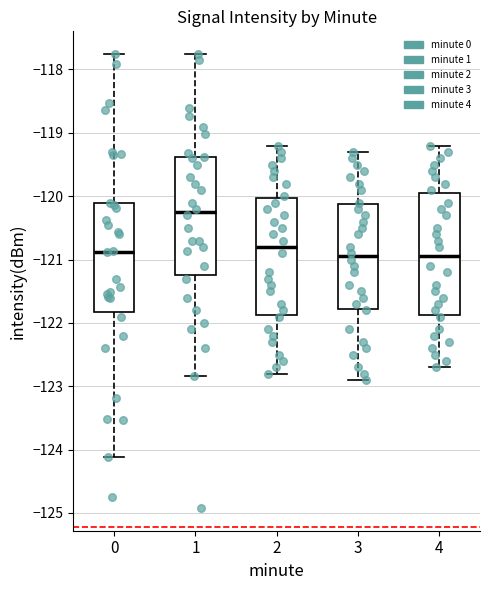

Where does the upper whisker of the box at x = 1 end on the y-axis? The values are not printed on the chart, so give them approximately, as read against the axis.

-117.8